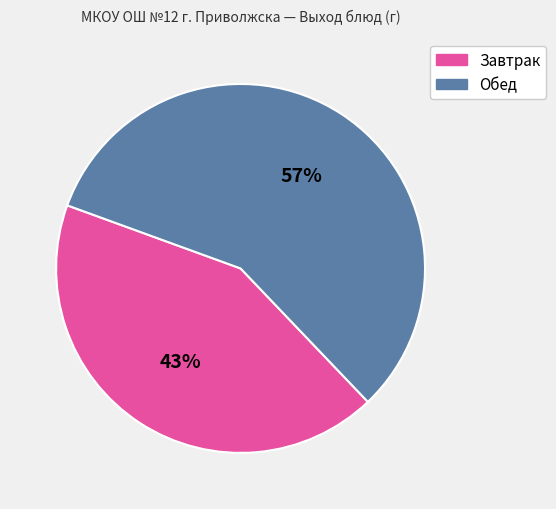

How many slices are in this pie chart?

2